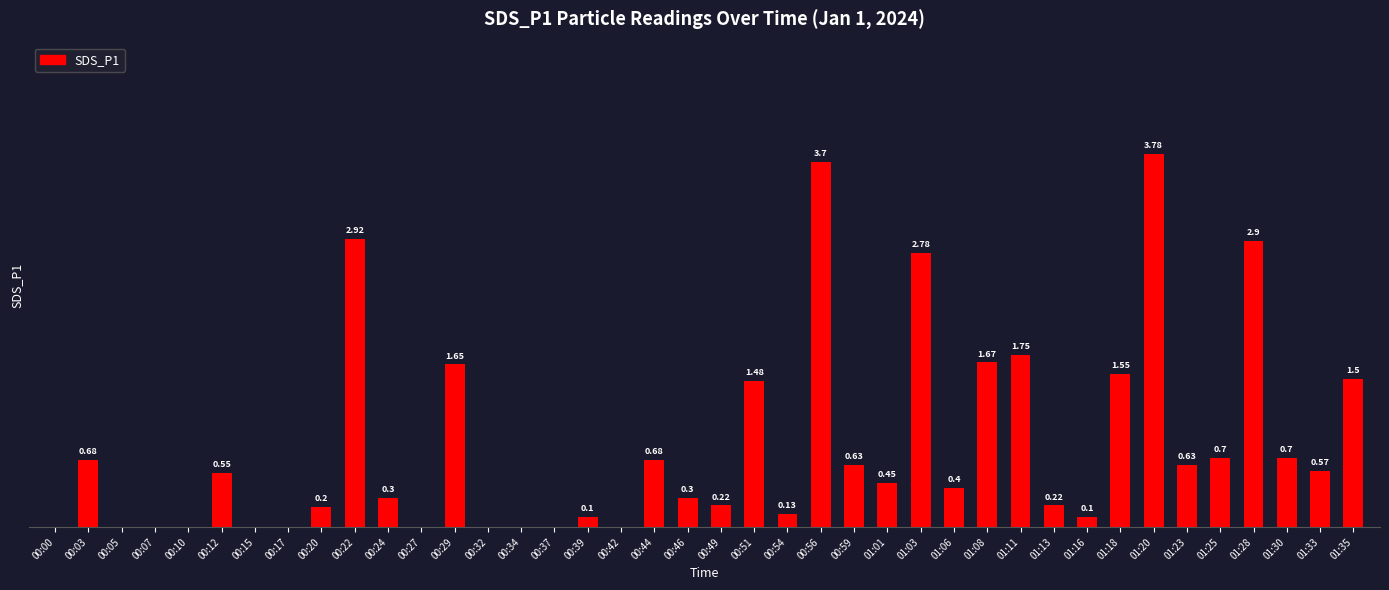

Between 01:28 and 01:06, which is larger?

01:28